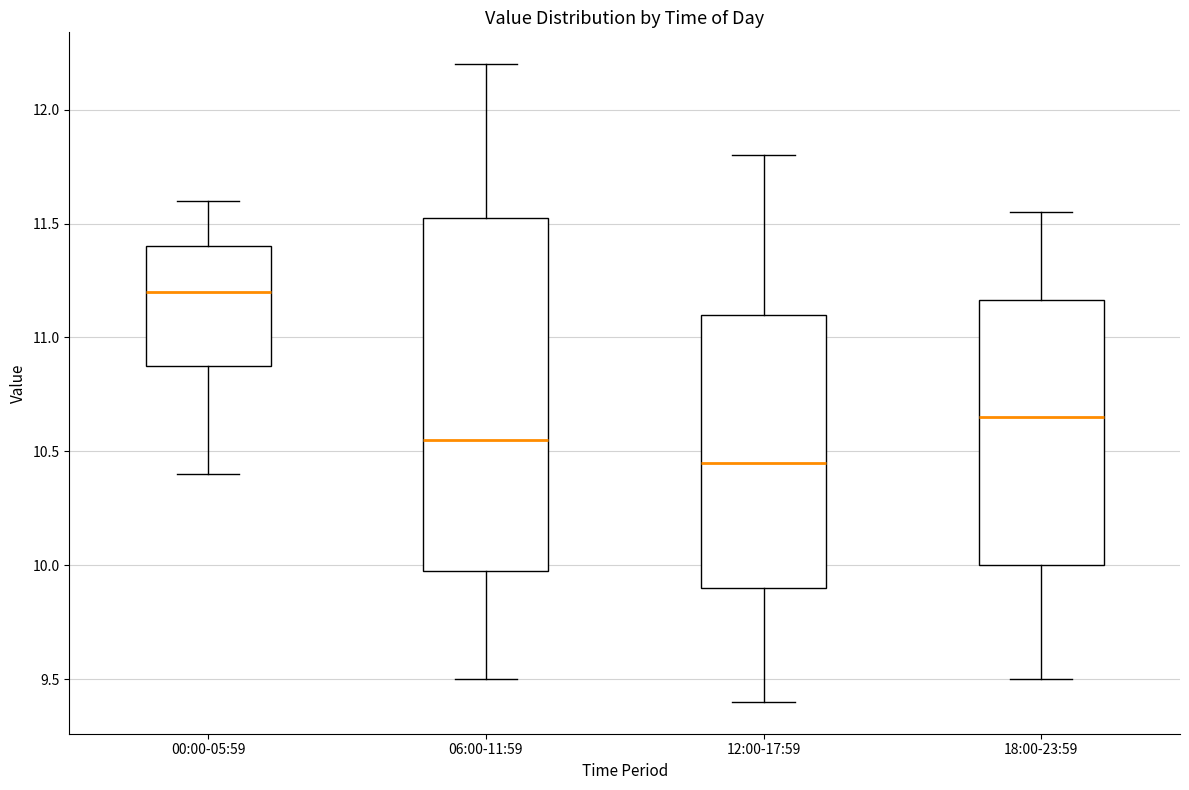

Comparing the boxes themselves (not the whiskers), which one is the tallest?

06:00-11:59